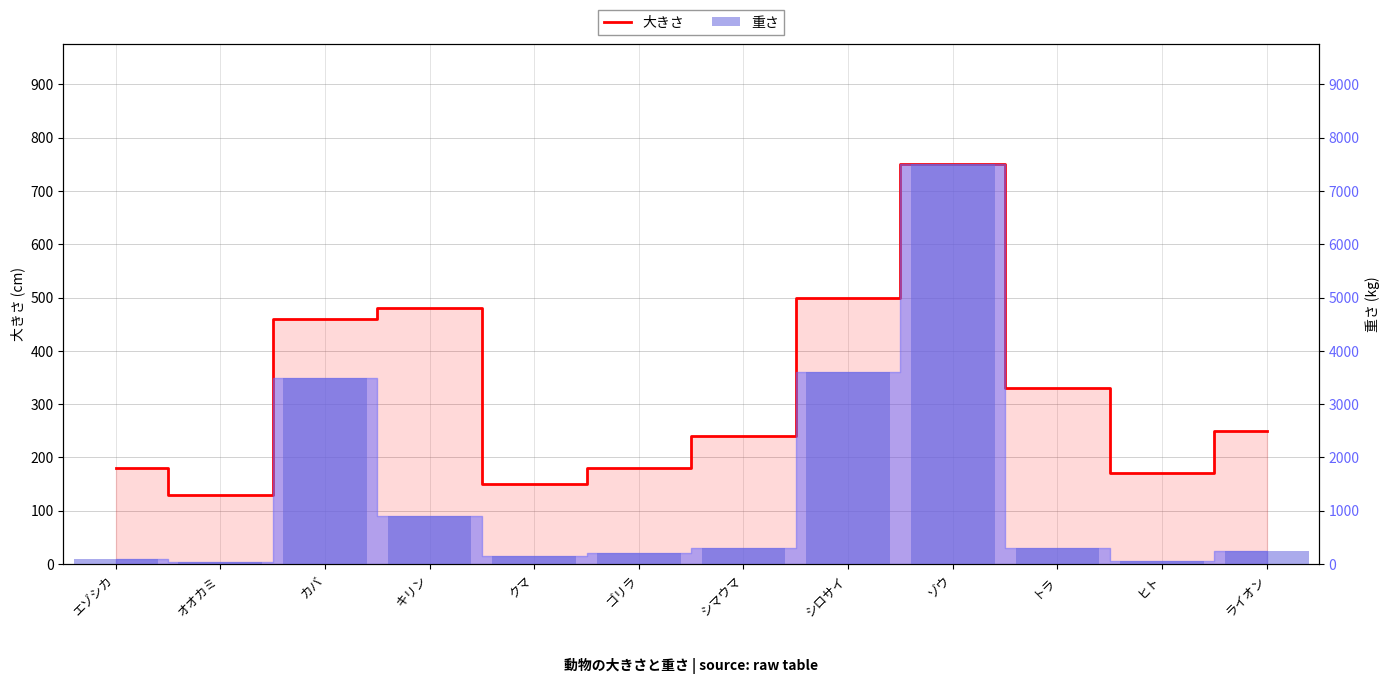

List the labels in order of value, smallest first.

オオカミ, クマ, ヒト, エゾシカ, ゴリラ, シマウマ, ライオン, トラ, カバ, キリン, シロサイ, ゾウ